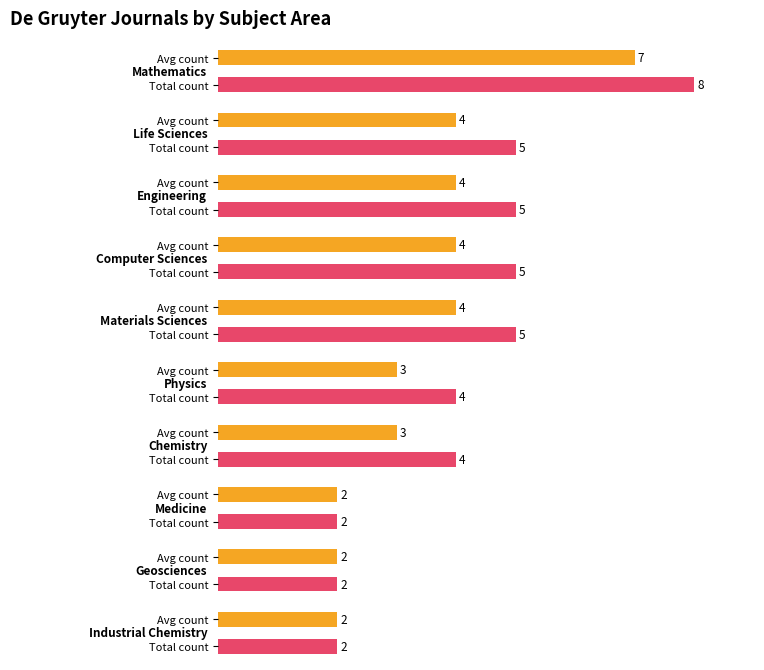

Where is the data nearest to the value 4?

Physics